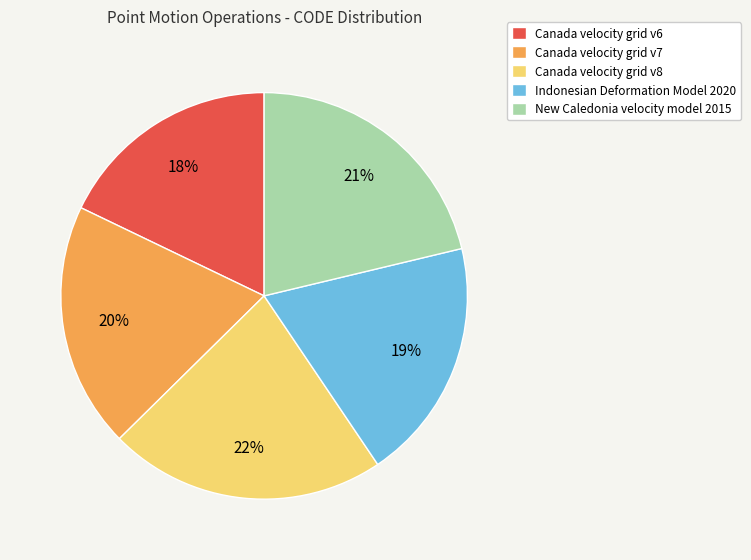

To the nearest percent, what portion does Canada velocity grid v8 represent?

22%